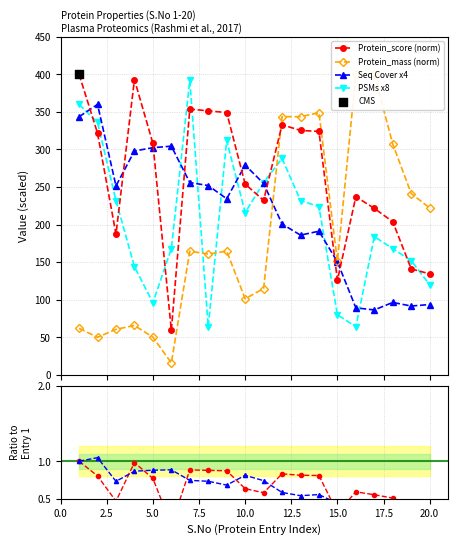

Which series ends up on top after the final intersection of Protein_score (norm) and PSMs x8?

Protein_score (norm)